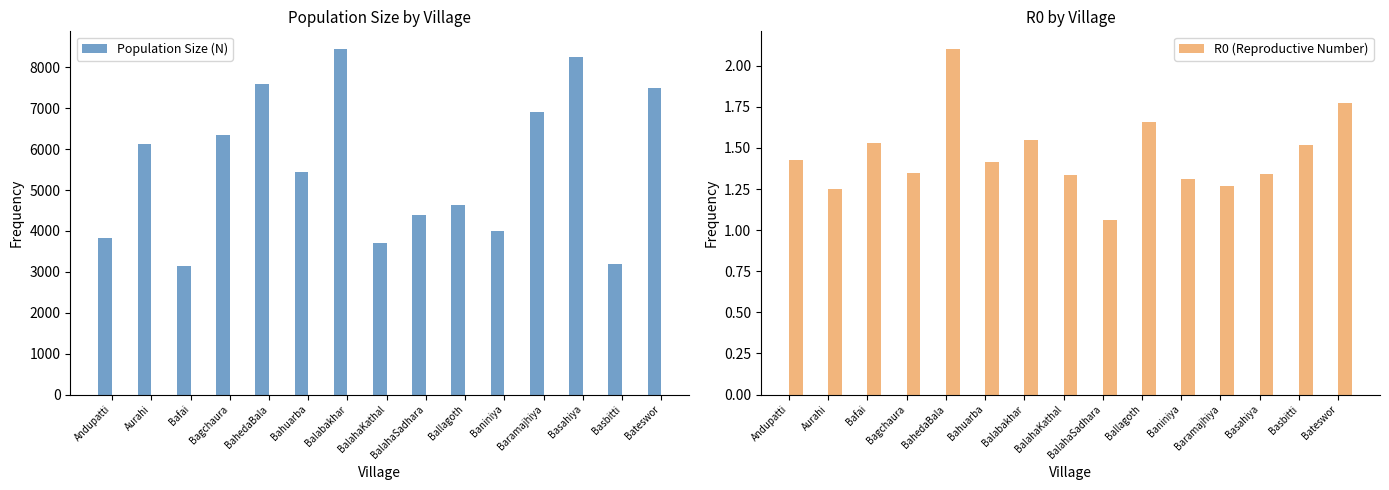

At which label does Population Size (N) first exceed 5447?

Aurahi